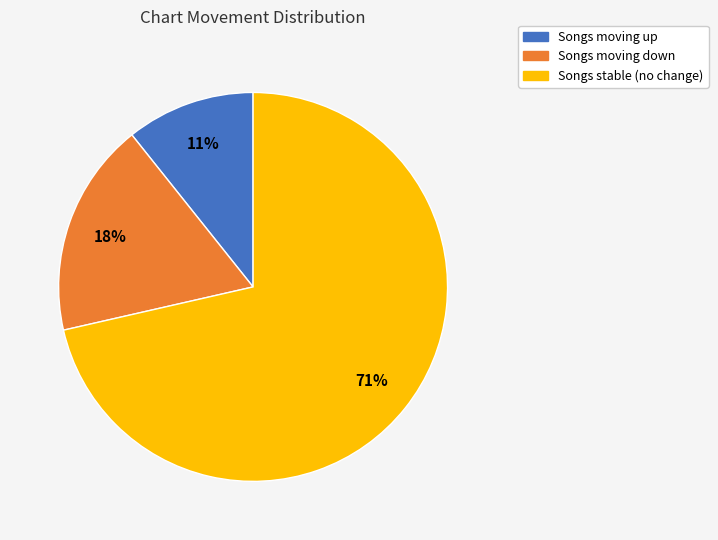

To the nearest percent, what is the average slice percentage?

33%